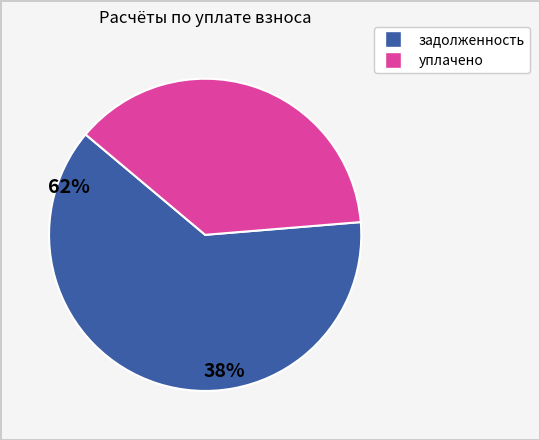

Is there a majority slice in this chart?

Yes